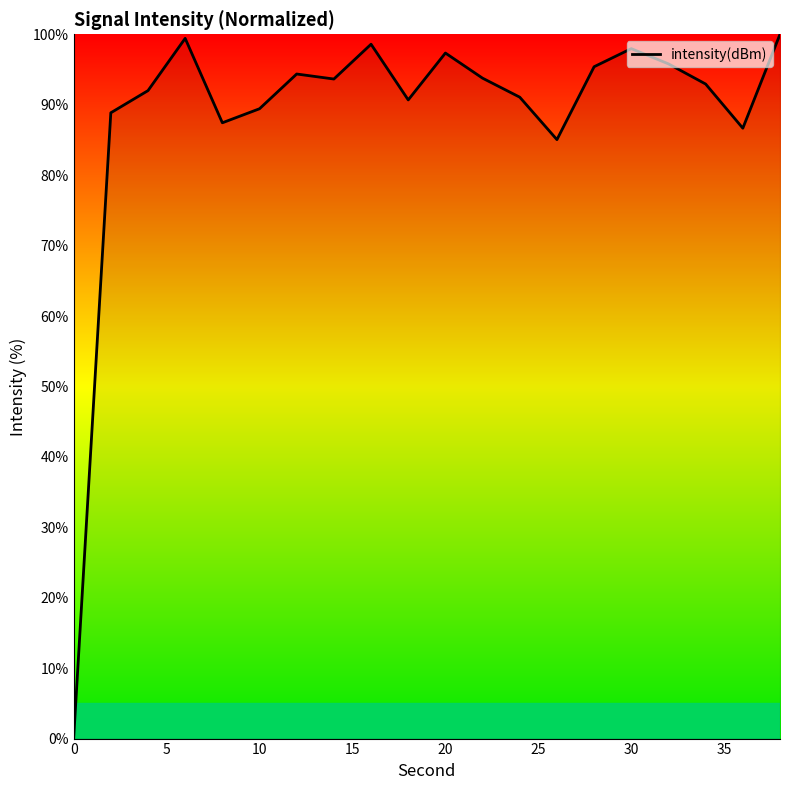

What is the difference between the maximum and minimum values?

100.0